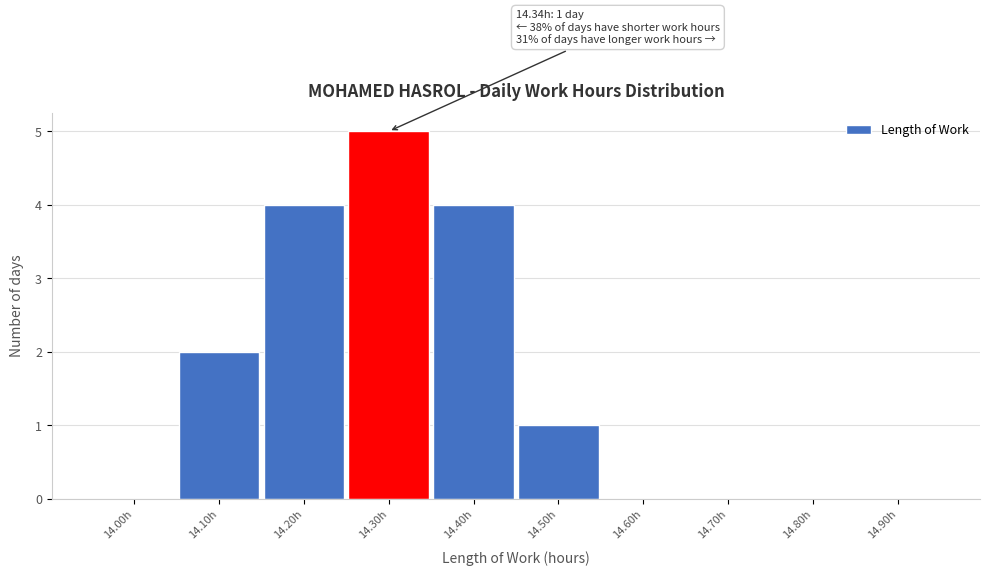

Reading left to right, extract all data points from this chart.

14.00h=0	14.10h=2	14.20h=4	14.30h=5	14.40h=4	14.50h=1	14.60h=0	14.70h=0	14.80h=0	14.90h=0